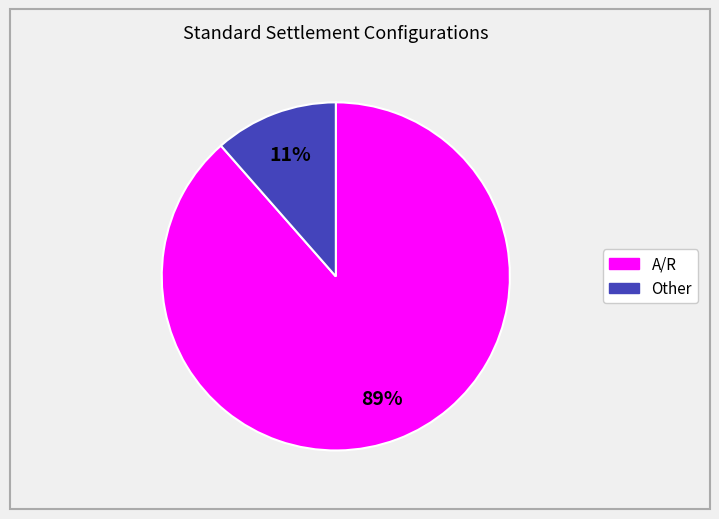

Is there a majority slice in this chart?

Yes